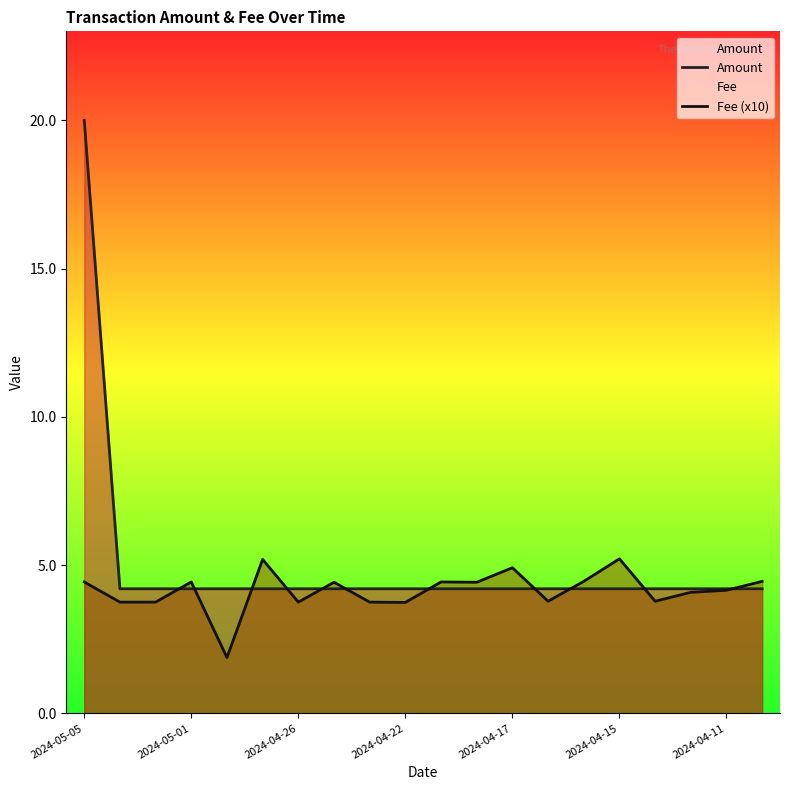

How many data points in Fee (x10) are less than 4?

8